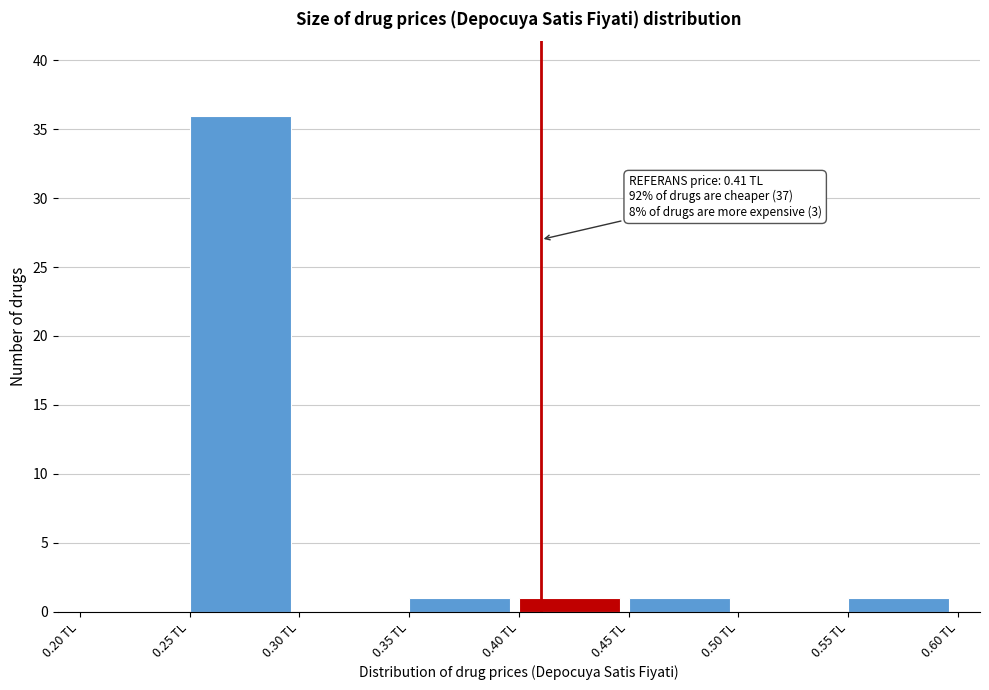

Over which range of the x-axis is the bar tallest?

0.25 to 0.30